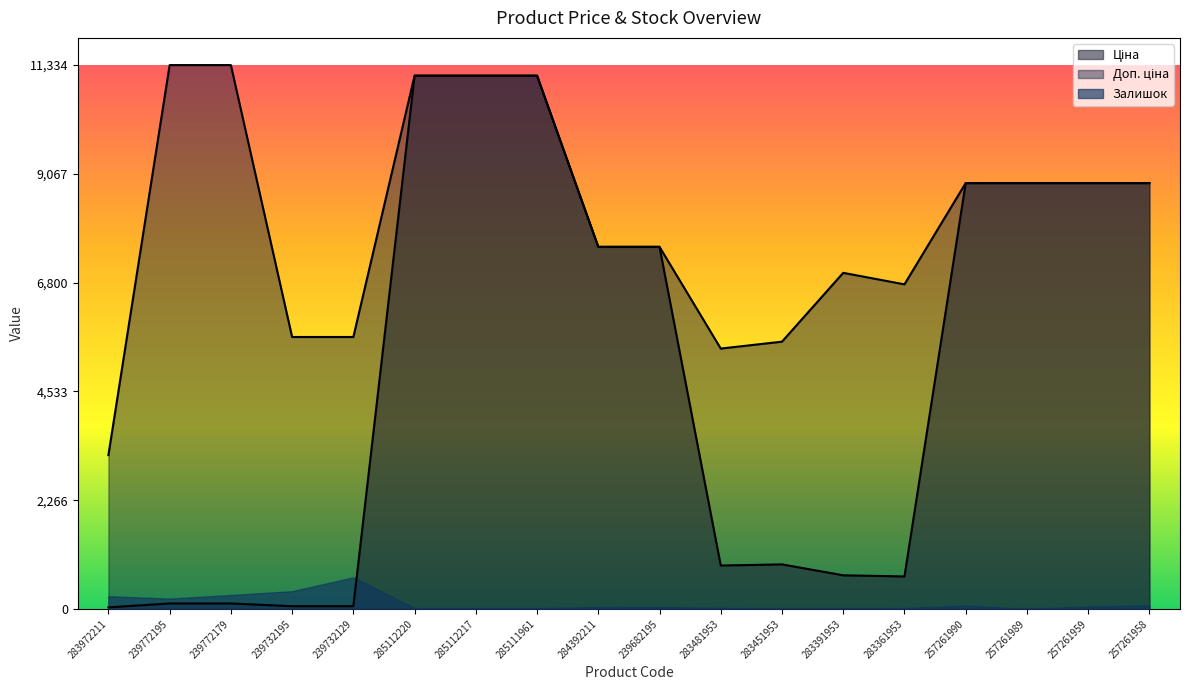

What is the highest value of the Доп. ціна series?

11334.0